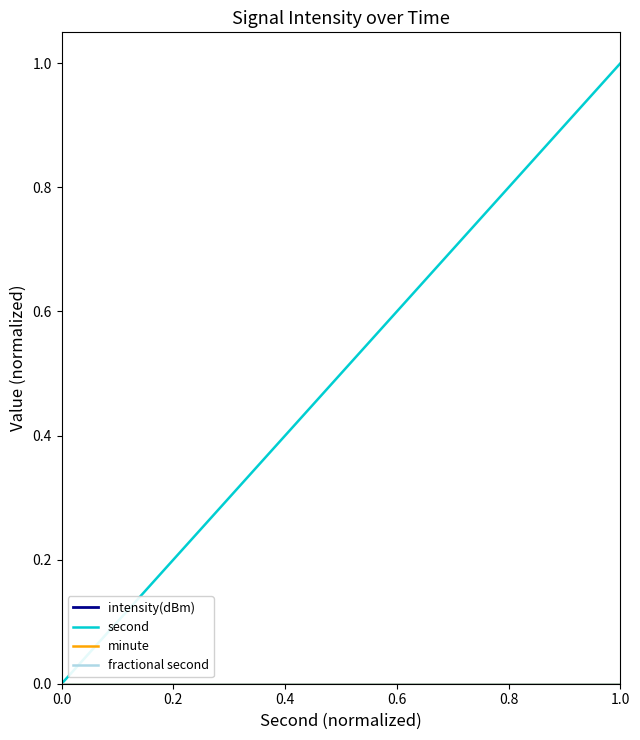

Does the chart have visible grid lines?

No